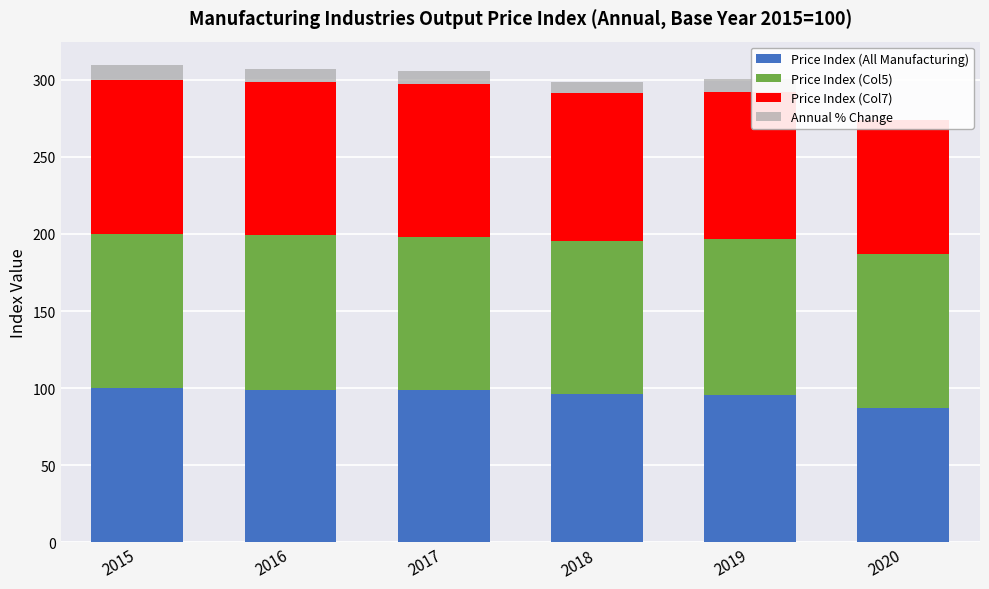

What are all the series names shown in the legend?

Price Index (All Manufacturing), Price Index (Col5), Price Index (Col7), Annual % Change